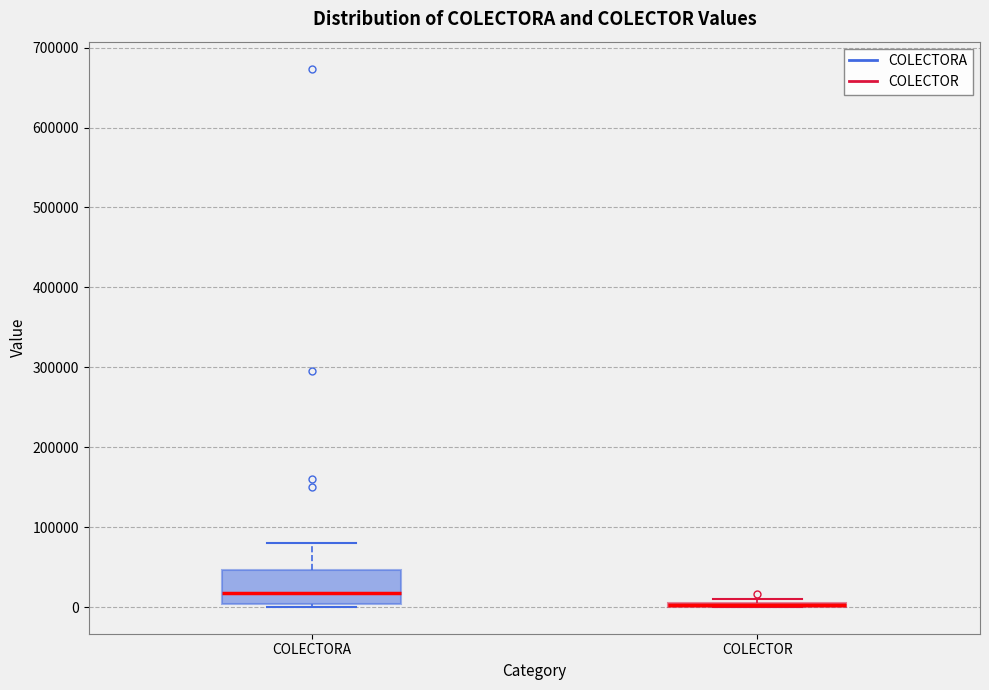

Reading left to right, transcribe this box plot: for each box, give where its median line is, the range the box spans, and where its two whiskers end, as read against the y-axis. The values are not printed on the chart, so give them approximately, as read against the axis.

COLECTORA: median 20000, box 0 to 50000, whiskers 0 (just below the box's lower edge) to 80000
COLECTOR: box collapsed to a line at 0, whiskers 0 to 10000